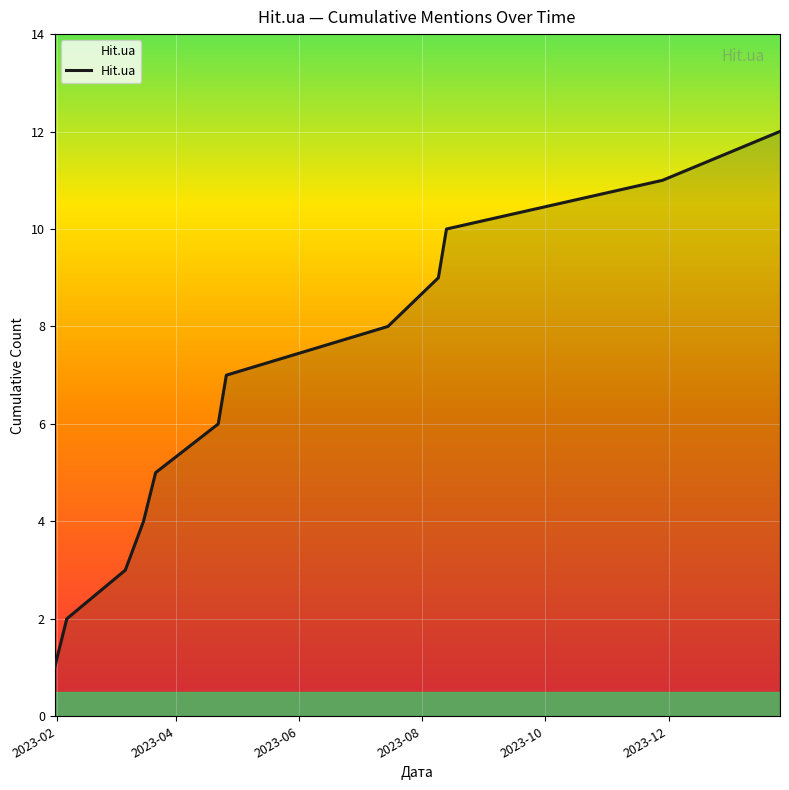

What is the greatest value displayed?

12